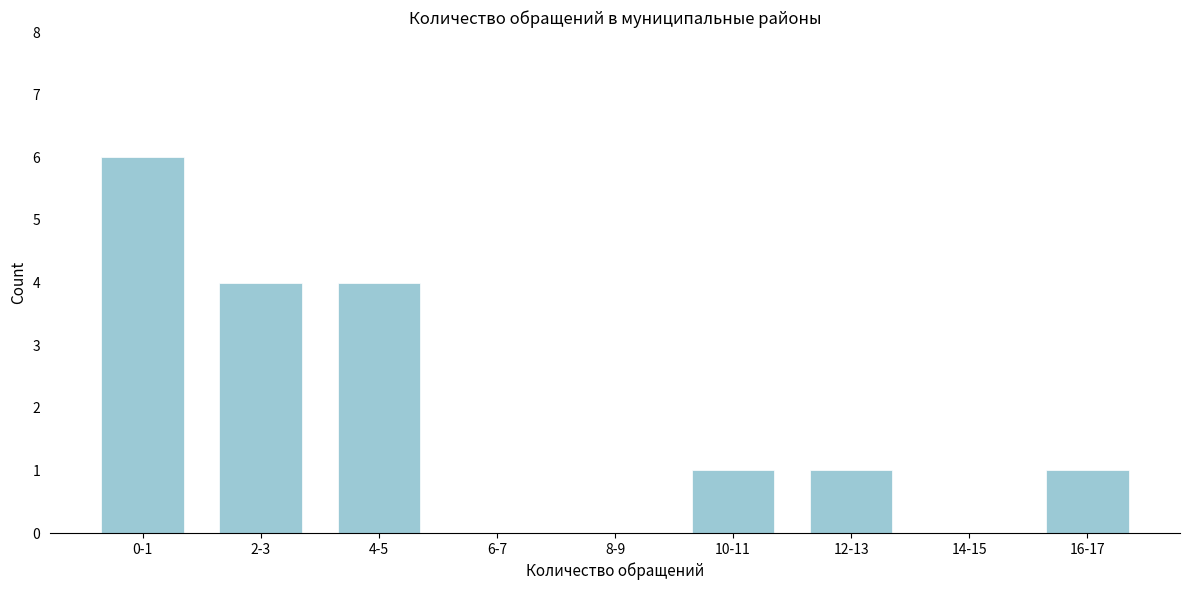

Reading left to right, what are all the values shown in this chart?

0-1=6	2-3=4	4-5=4	6-7=0	8-9=0	10-11=1	12-13=1	14-15=0	16-17=1